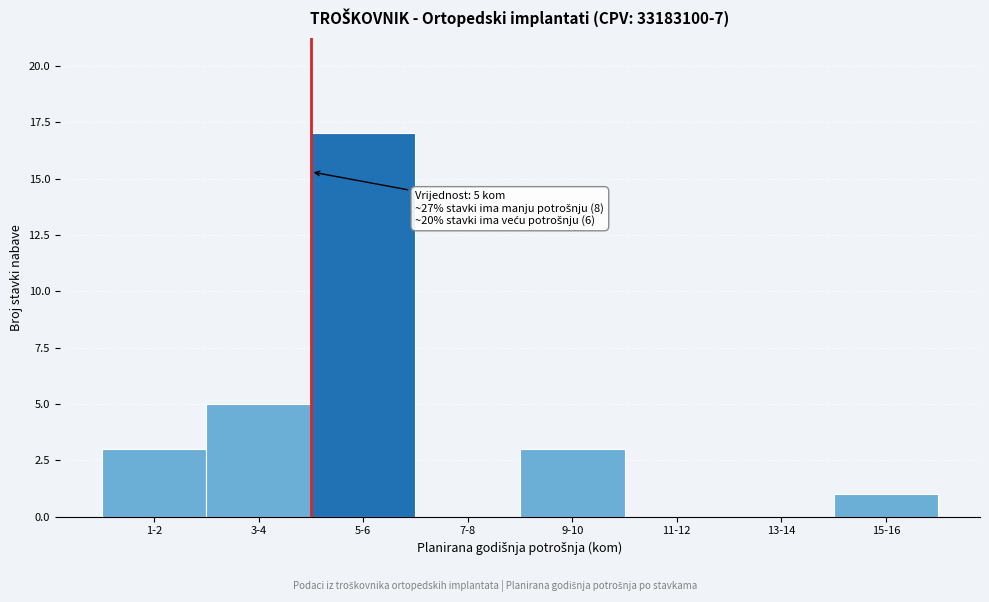

Reading left to right, list all the values displayed in this chart.

1-2=3	3-4=5	5-6=17	7-8=0	9-10=3	11-12=0	13-14=0	15-16=1